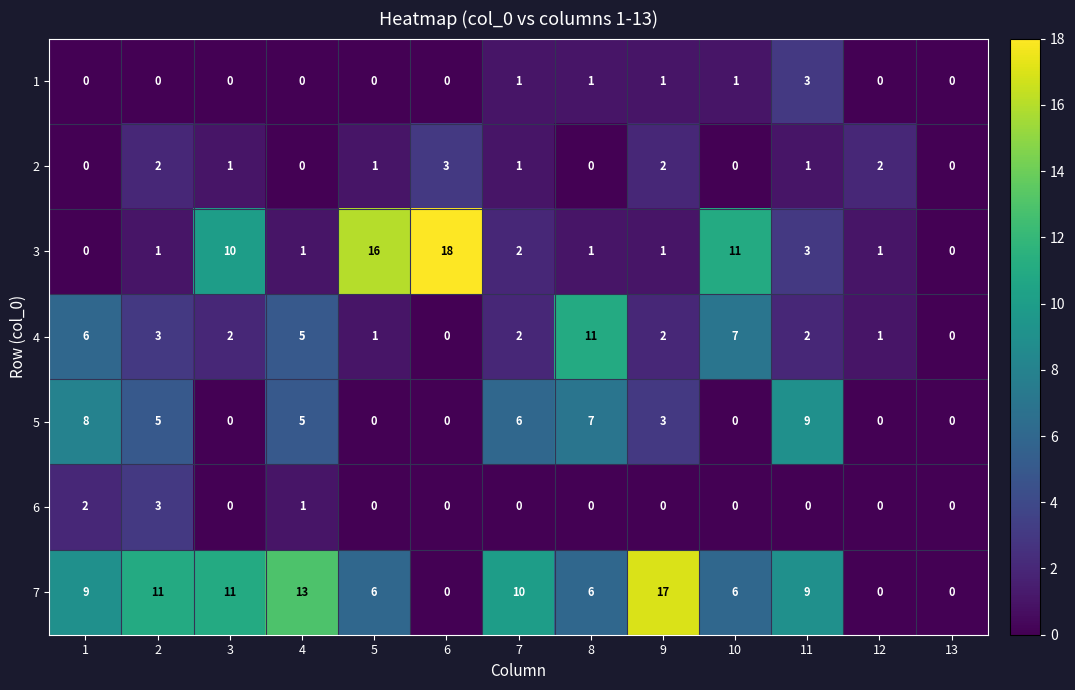

What is the difference between the 5 values at 4 and 11?

4